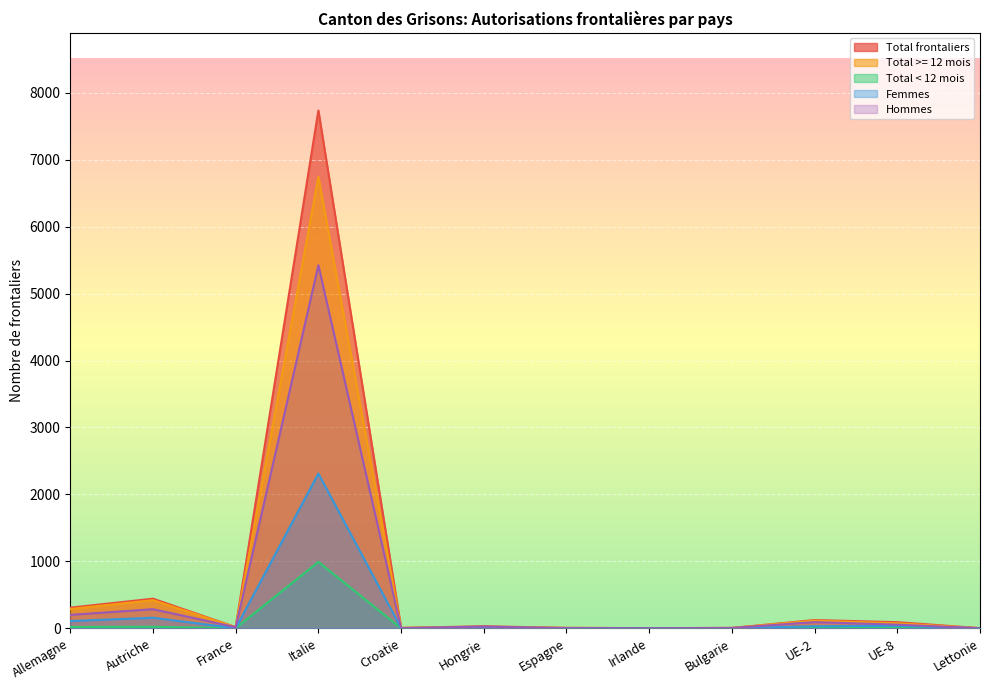

What is the difference between the Hommes values at UE-2 and Irlande?

91